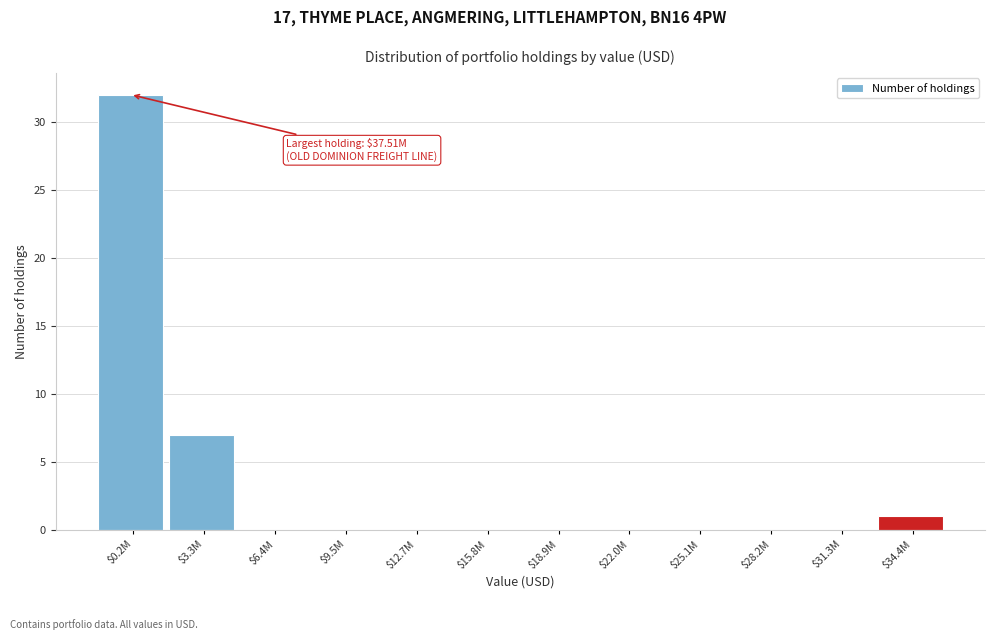

Is it true that the value at $12.7M is 0?

True